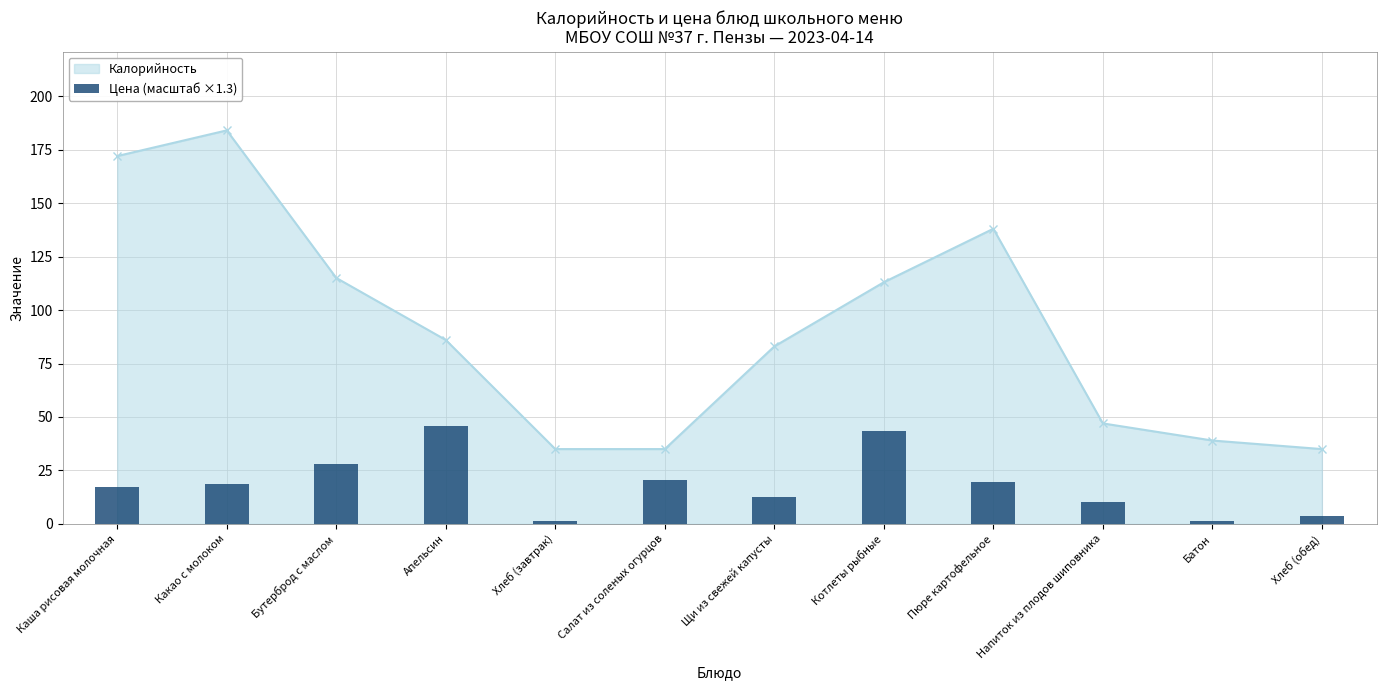

Is it true that the value at Апельсин is 17.2?

False